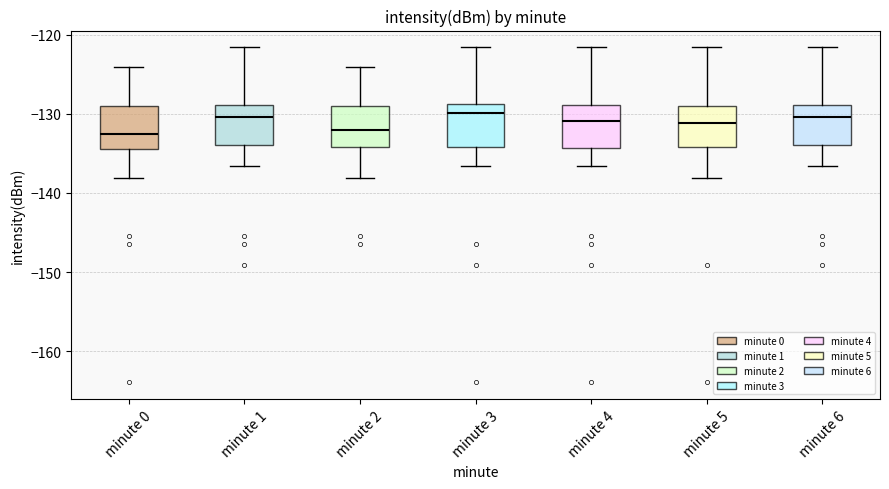

Where is the upper edge of the box for minute 1 on the y-axis? The values are not printed on the chart, so give them approximately, as read against the axis.

-129